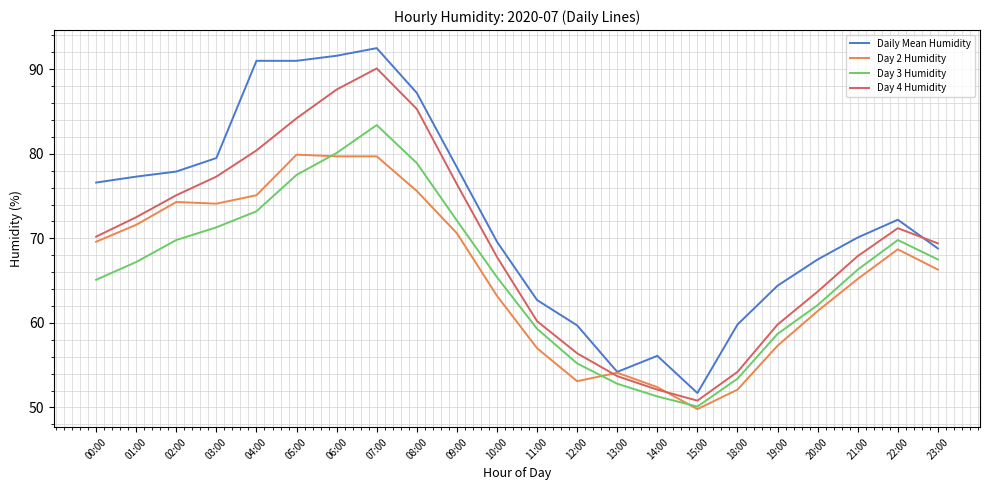

How many values in the Day 3 Humidity series are below 67?

11